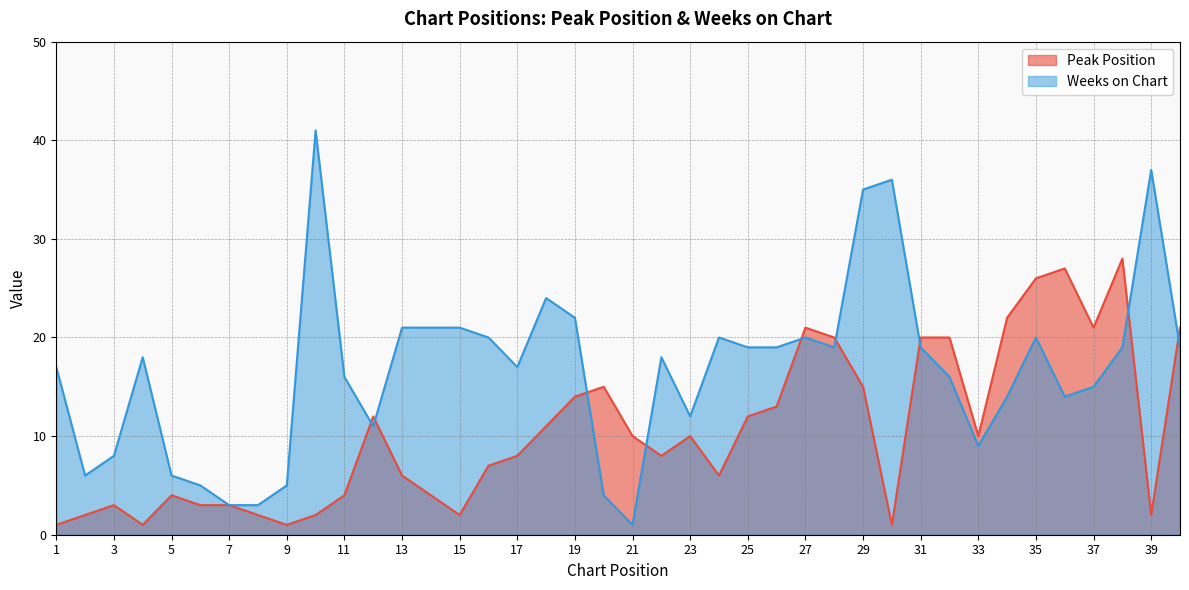

True or false: Peak Position has more than 1 interior local peaks.

True